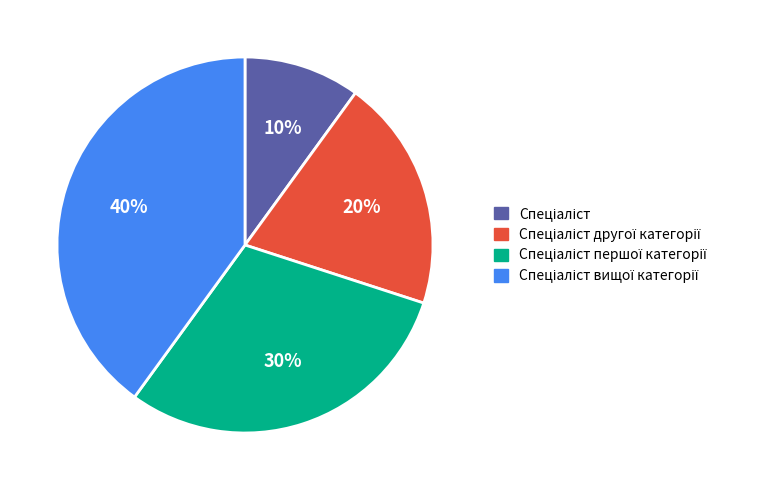

How many slices are in this pie chart?

4